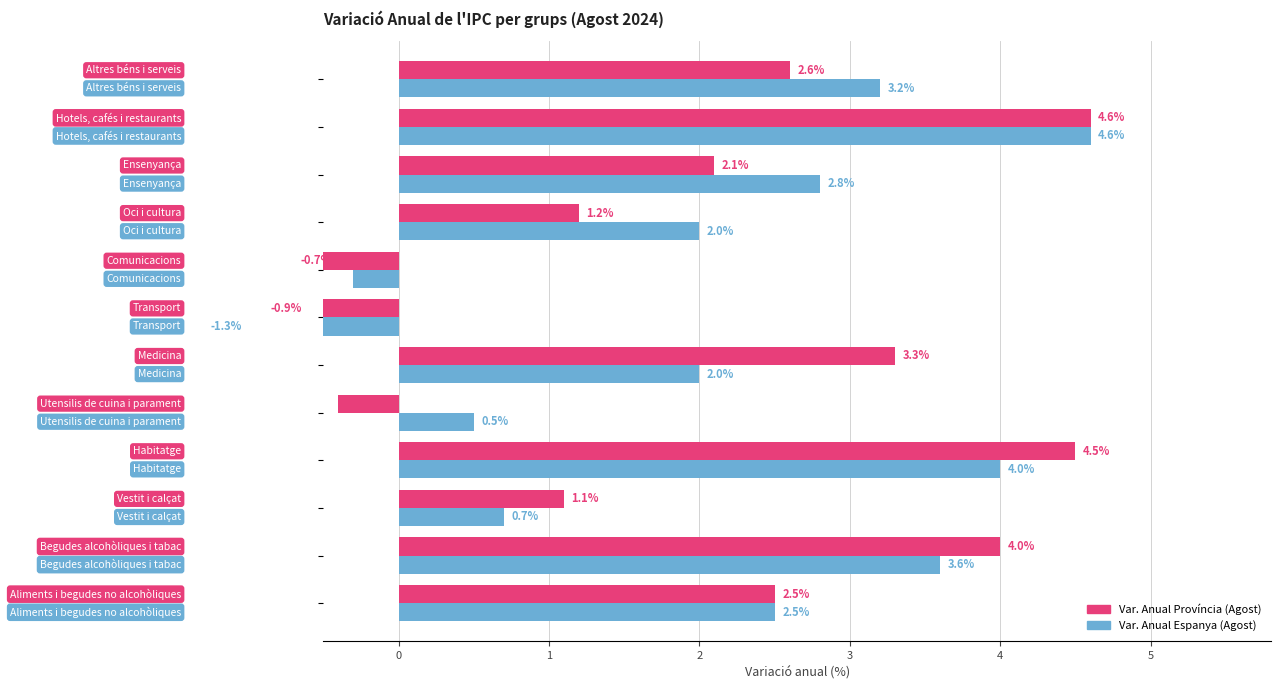

Rank the series by their average value, from highest to lowest.

Var. Anual Espanya (Agost), Var. Anual Província (Agost)